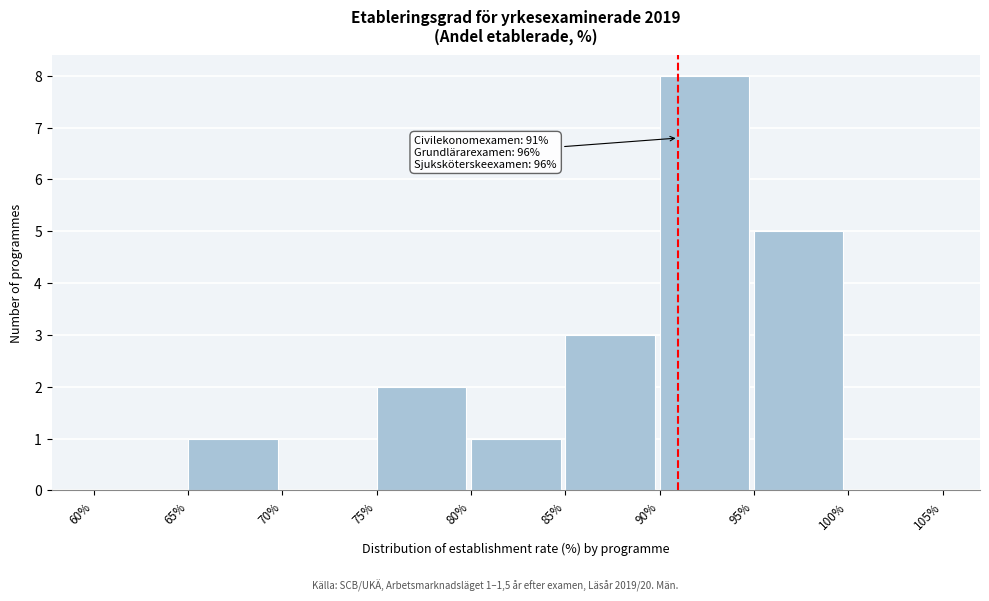

Over which range of the x-axis is the bar tallest?

90% to 95%